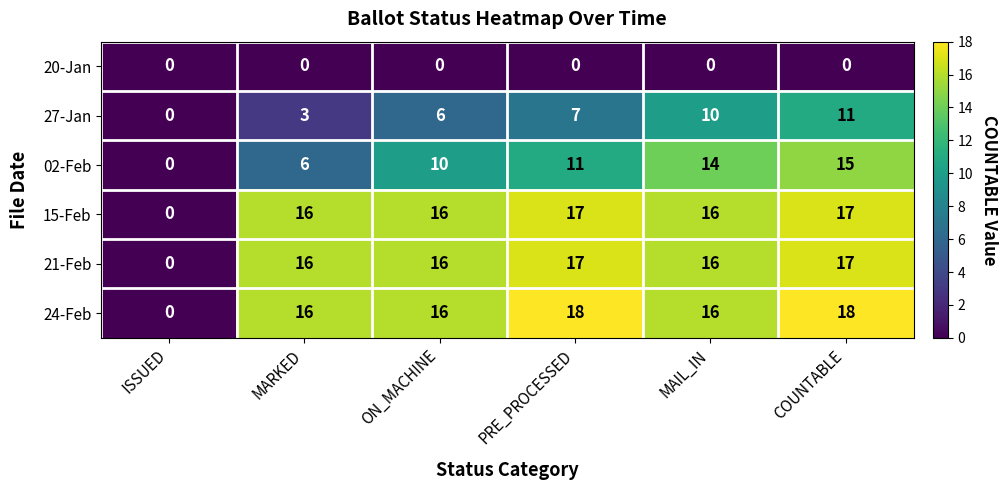

What is the total value across all series at COUNTABLE?

78